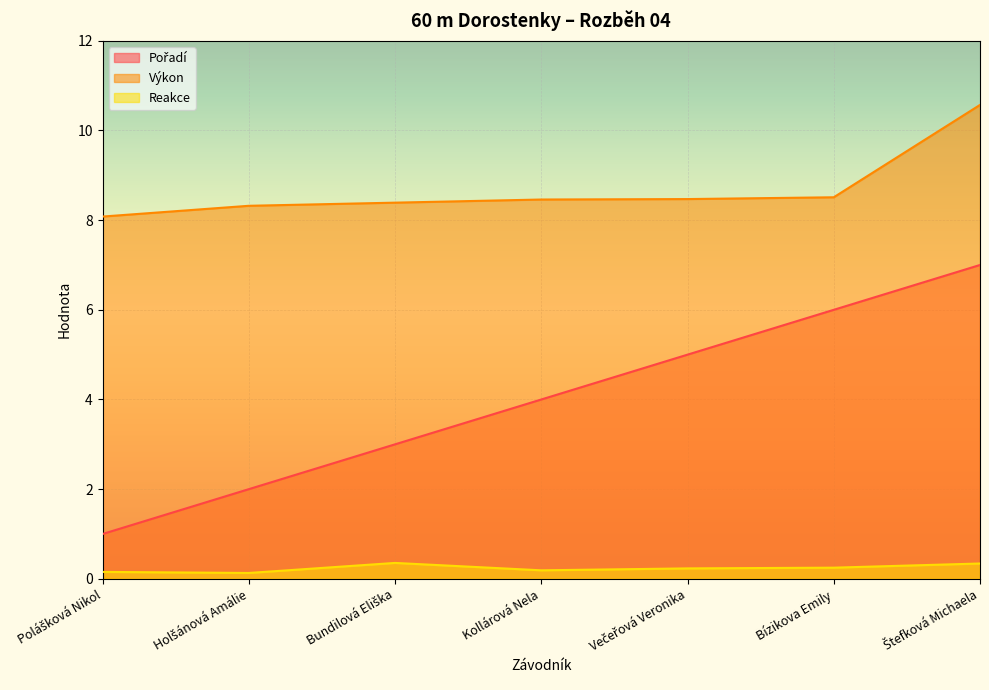

Is it true that Reakce equals 0.2 at Večeřová Veronika?

True